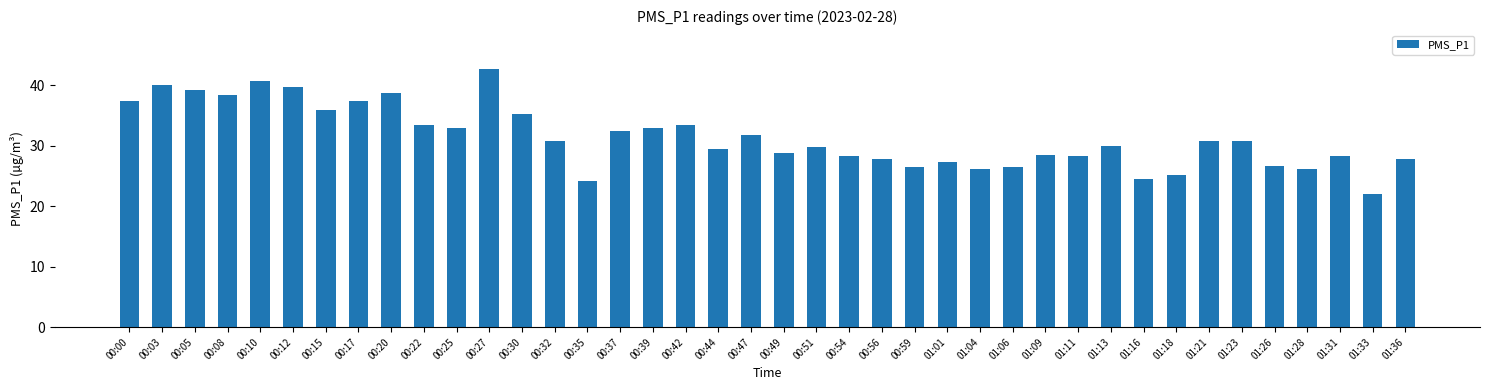

What is the maximum value shown in the chart?

42.8